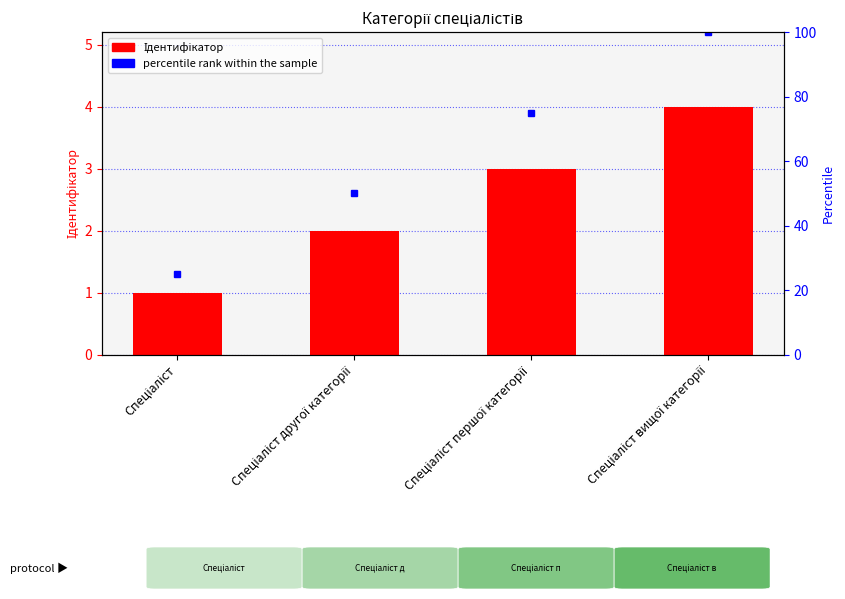

At which label does percentile rank within the sample reach its minimum?

Спеціаліст